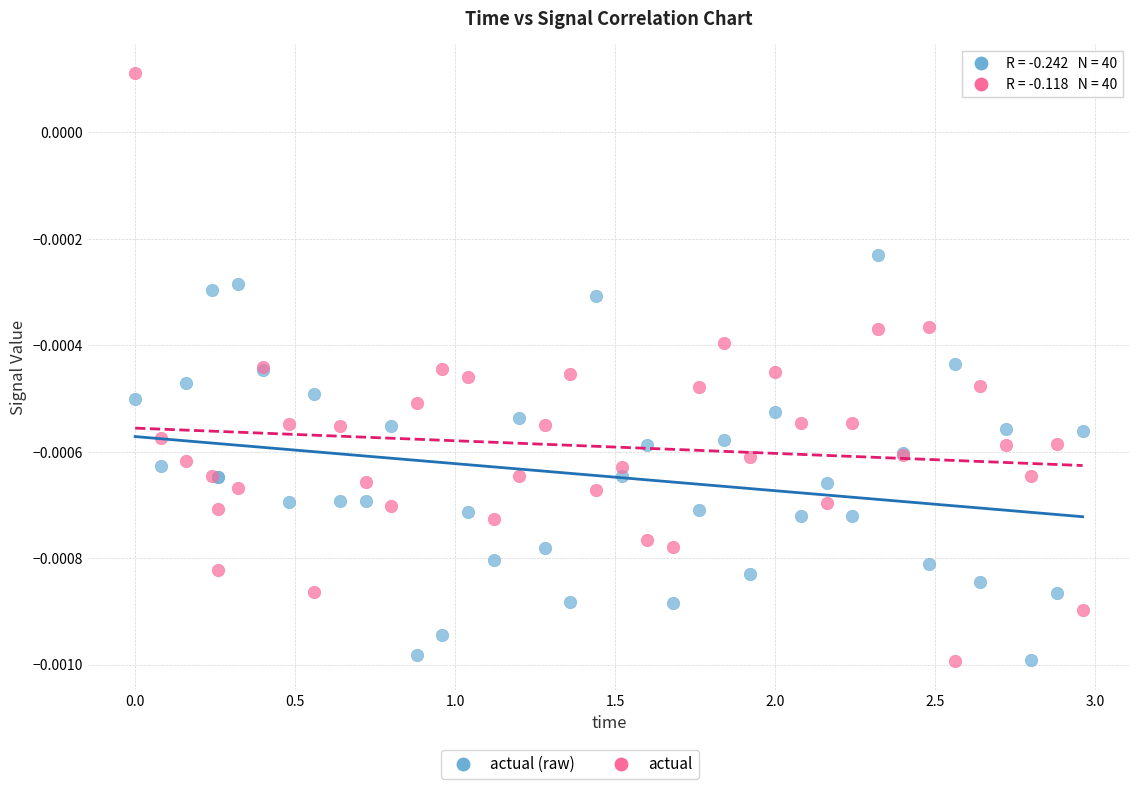

Which series has the largest Y range (max minus min)?

actual